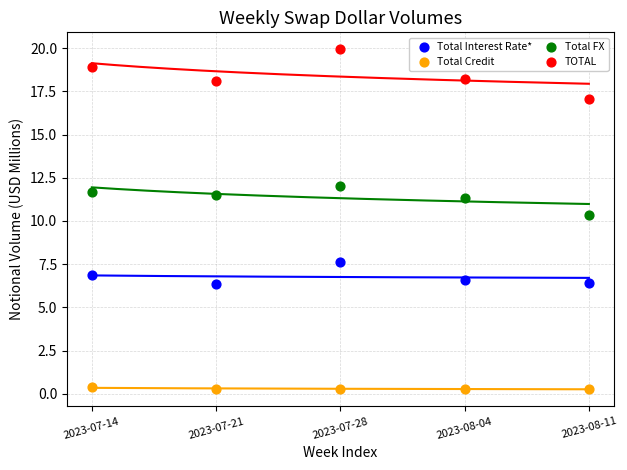

Which series contains the lowest Y value?

Total Credit